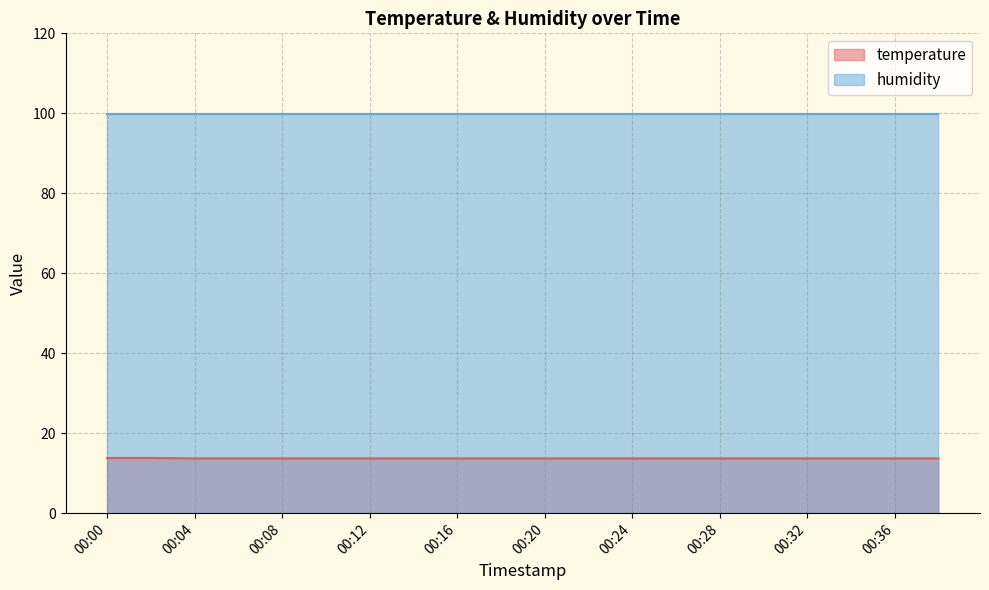

How many data points does each series have?

20